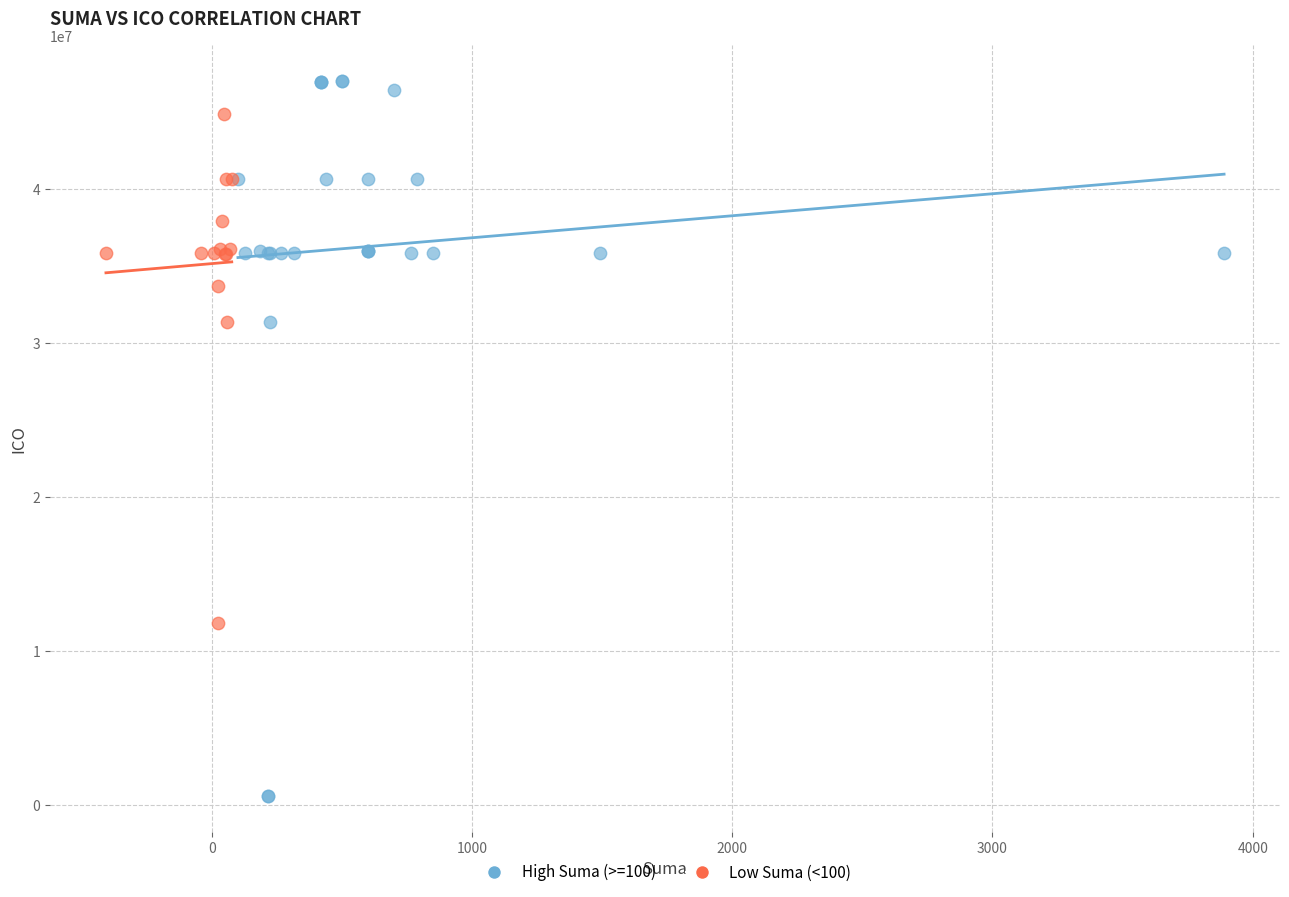

Which series has the largest Y range (max minus min)?

High Suma (>=100)